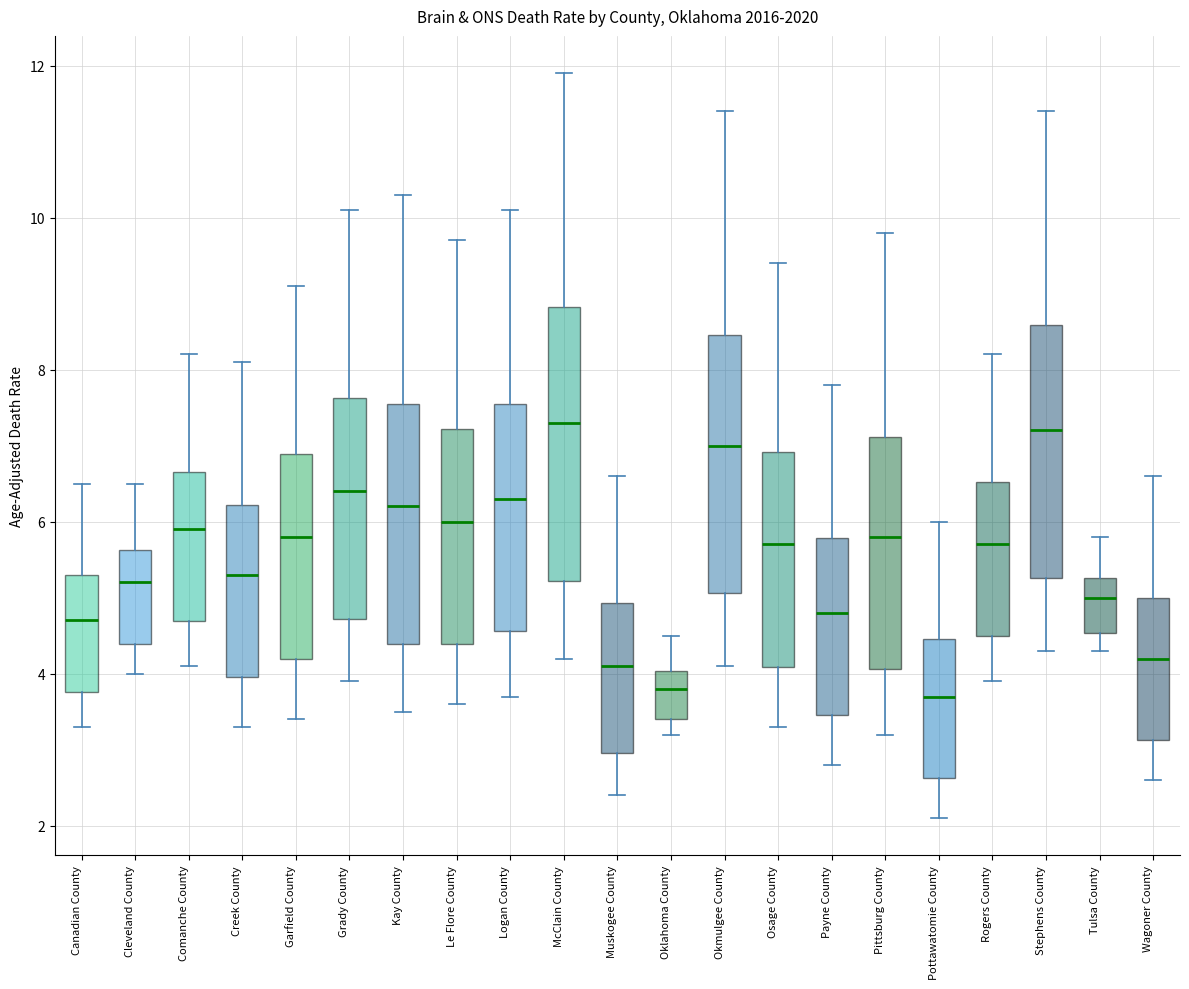

Where does the lower whisker of the box for Muskogee County end on the y-axis? The values are not printed on the chart, so give them approximately, as read against the axis.

2.4